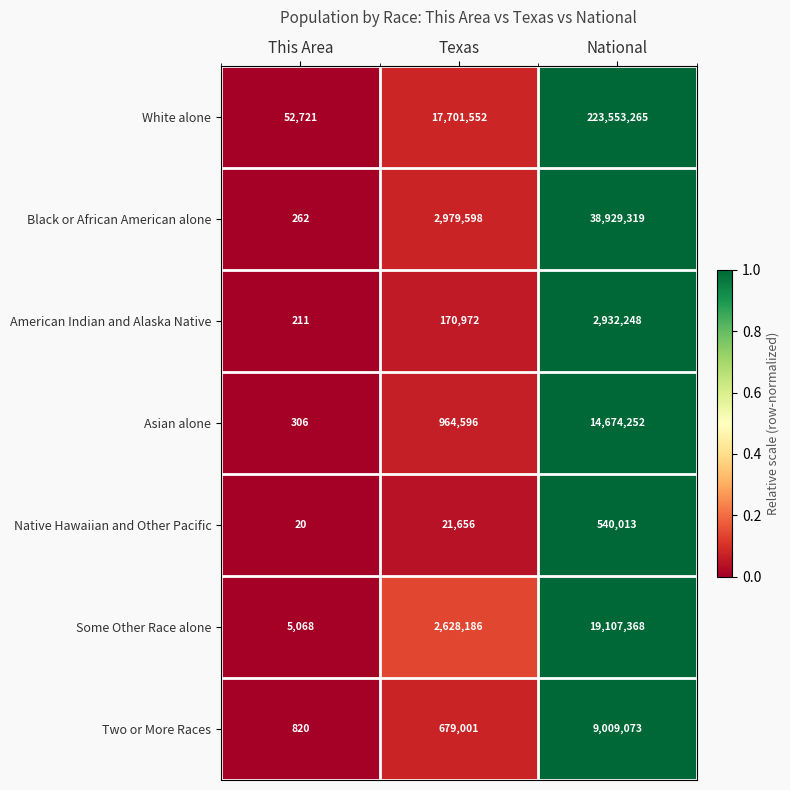

Rank the series at This Area from highest to lowest value.

White alone, Some Other Race alone, Two or More Races, Asian alone, Black or African American alone, American Indian and Alaska Native, Native Hawaiian and Other Pacific